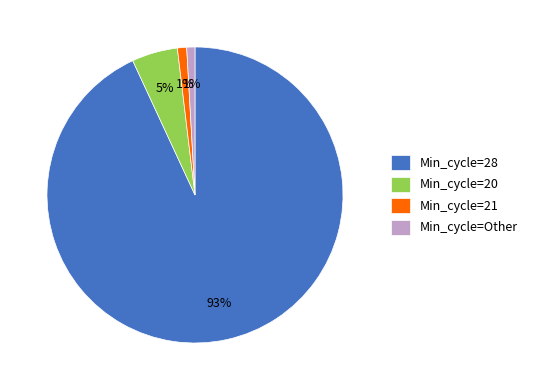

True or false: Min_cycle=21 accounts for 1% of the total.

True